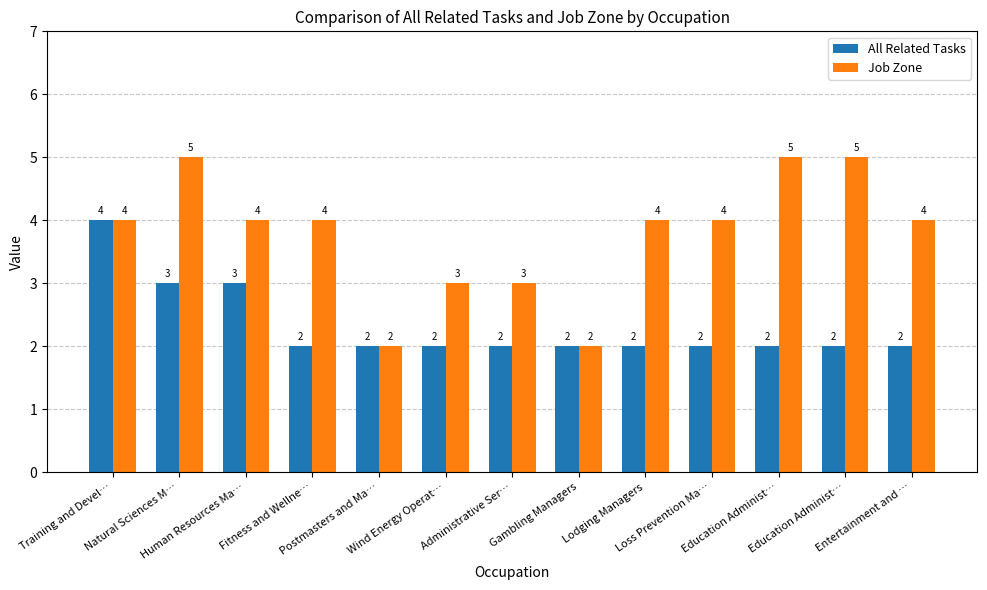

What is the greatest value displayed?

5